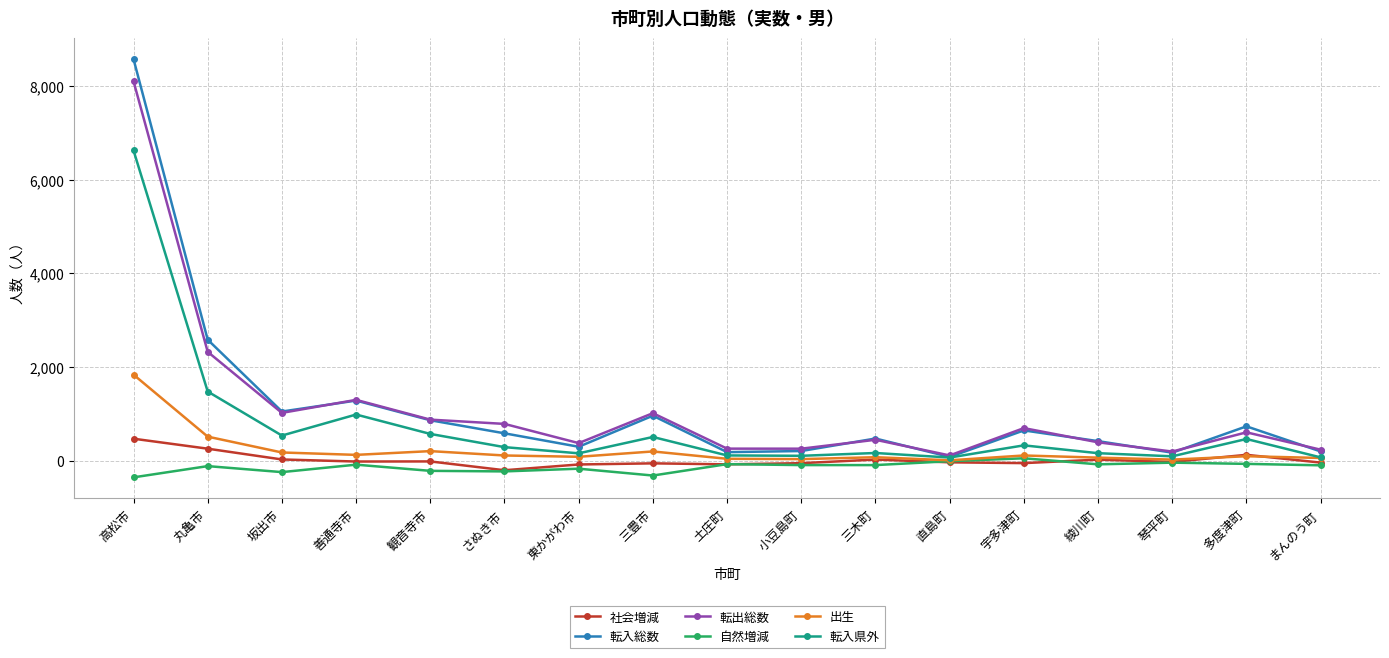

Is it true that 転入総数 equals 587 at さぬき市?

True